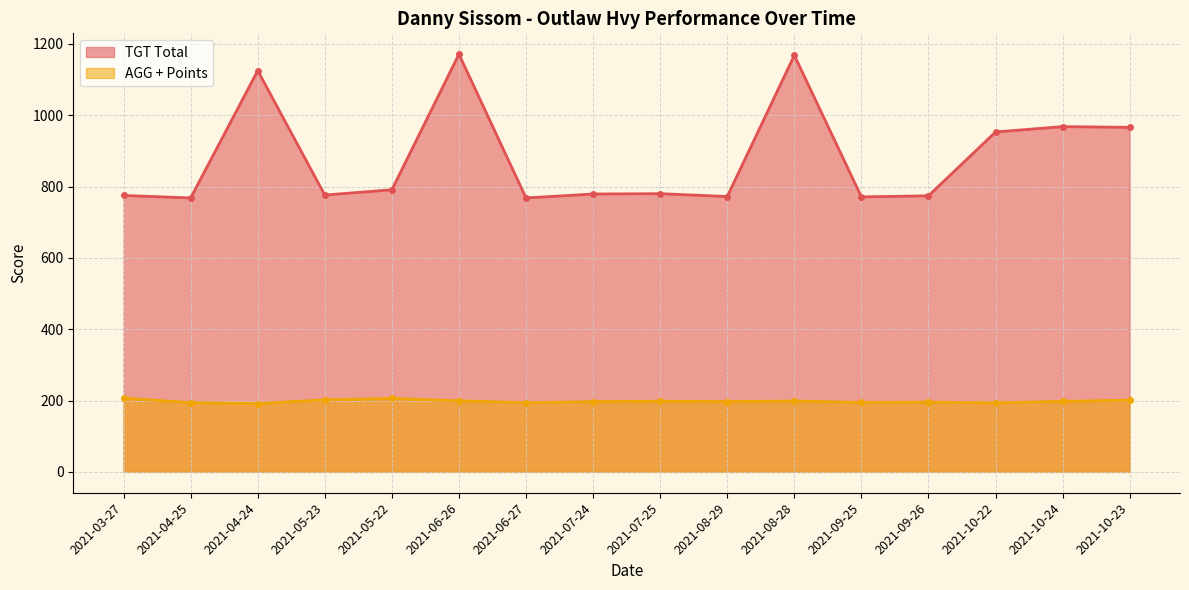

True or false: TGT Total and AGG + Points intersect in this chart.

False